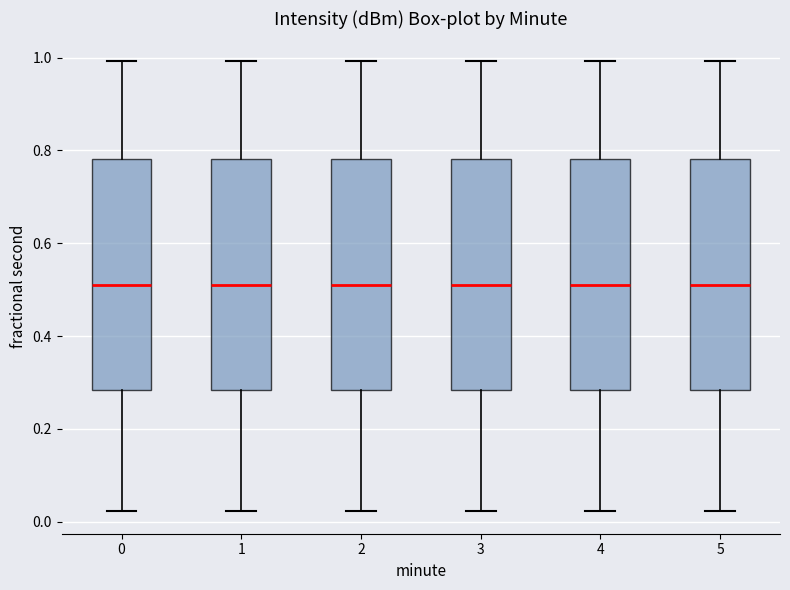

Reading left to right, transcribe this box plot: for each box, give where its median line is, the range the box spans, and where its two whiskers end, as read against the y-axis. The values are not printed on the chart, so give them approximately, as read against the axis.

0: median 0.52, box 0.28 to 0.78, whiskers 0.02 to 1.00
1: median 0.52, box 0.28 to 0.78, whiskers 0.02 to 1.00
2: median 0.52, box 0.28 to 0.78, whiskers 0.02 to 1.00
3: median 0.52, box 0.28 to 0.78, whiskers 0.02 to 1.00
4: median 0.52, box 0.28 to 0.78, whiskers 0.02 to 1.00
5: median 0.52, box 0.28 to 0.78, whiskers 0.02 to 1.00